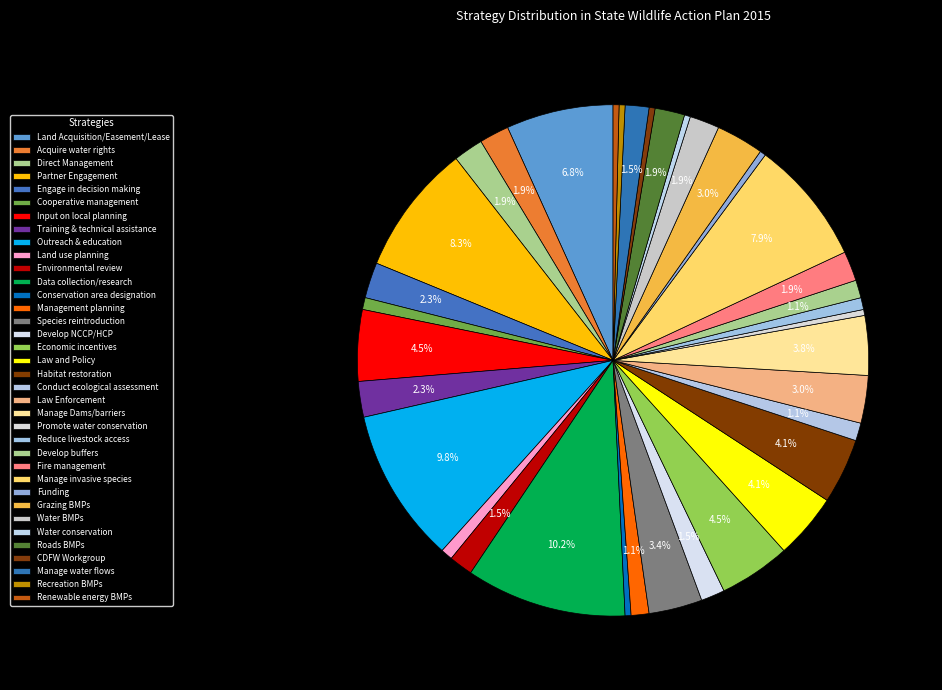

To the nearest percent, what is the difference between the Roads BMPs and Conservation area designation slice percentages?

2%